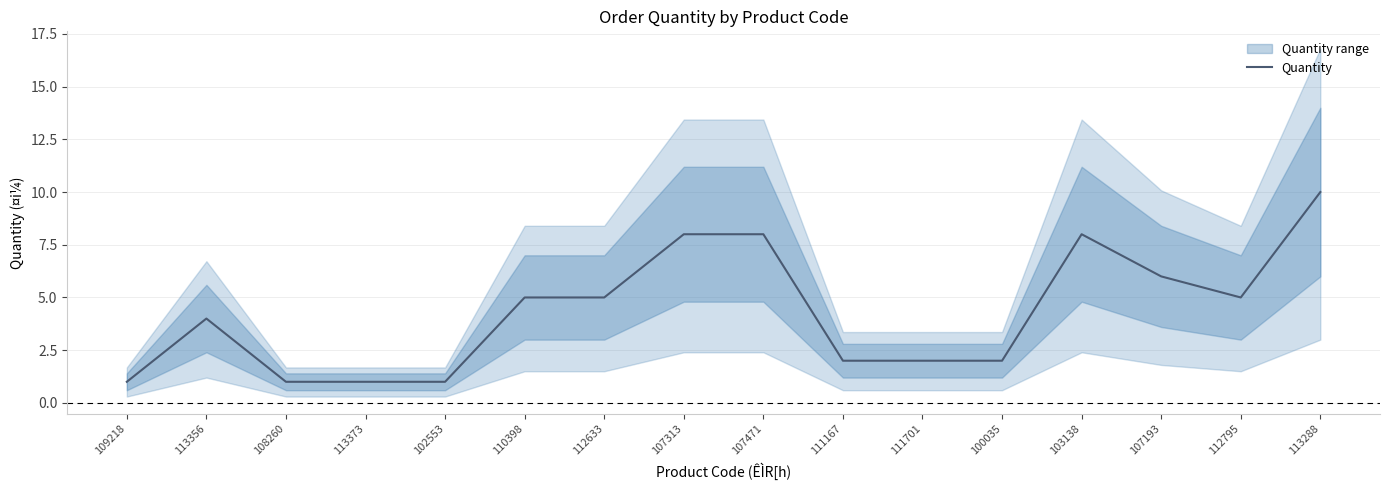

What is the greatest value displayed?

10